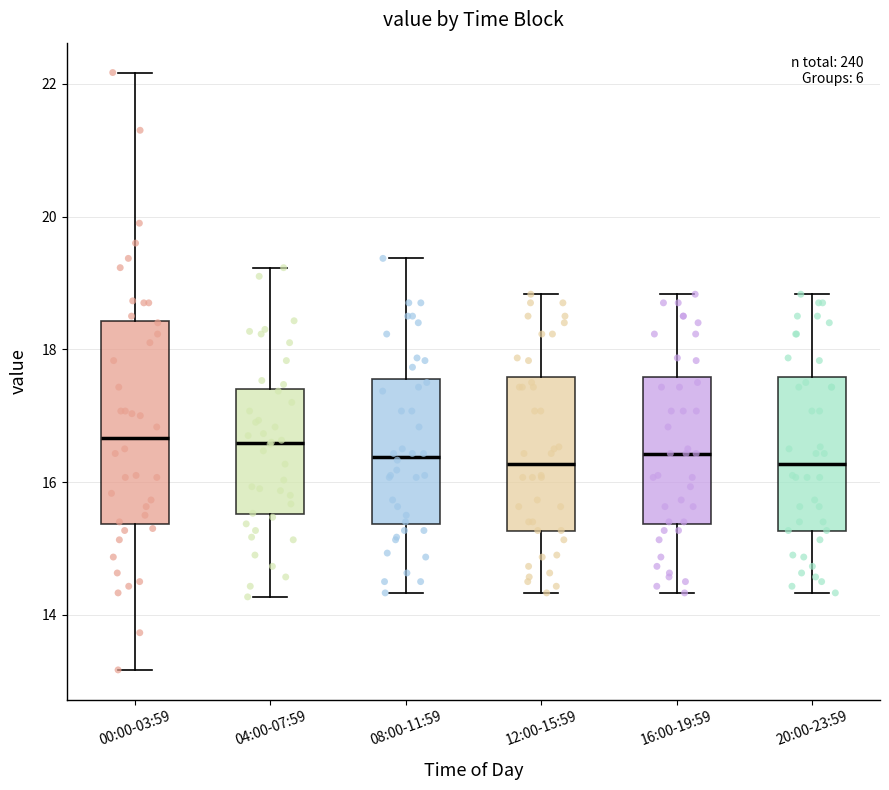

Where does the lower whisker of the box for 20:00-23:59 end on the y-axis? The values are not printed on the chart, so give them approximately, as read against the axis.

14.4